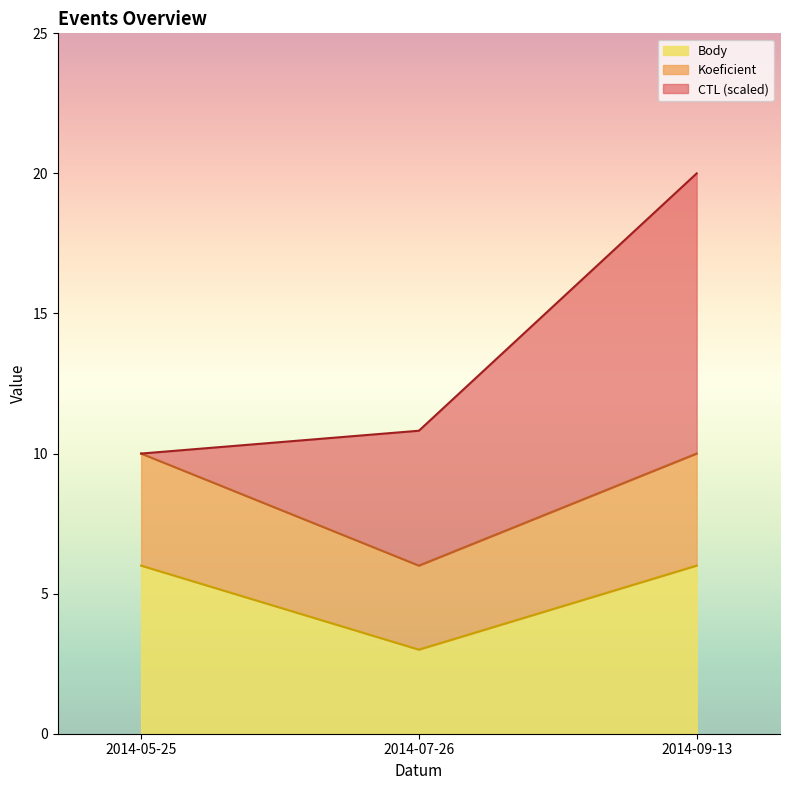

The Koeficient series shows 1 at 2014-07-26. True or false?

False